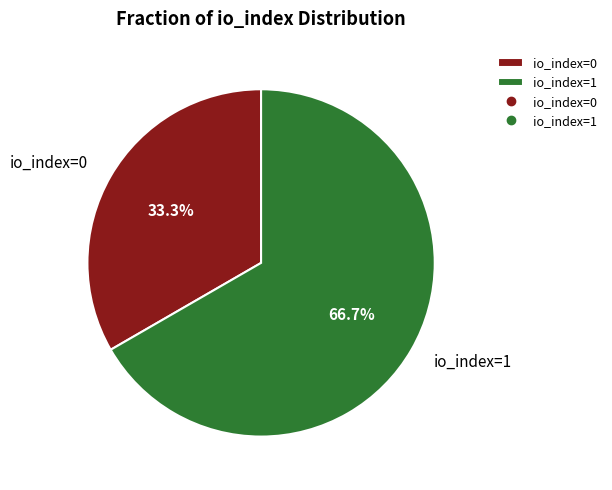

Which has a higher value, io_index=1 or io_index=0?

io_index=1